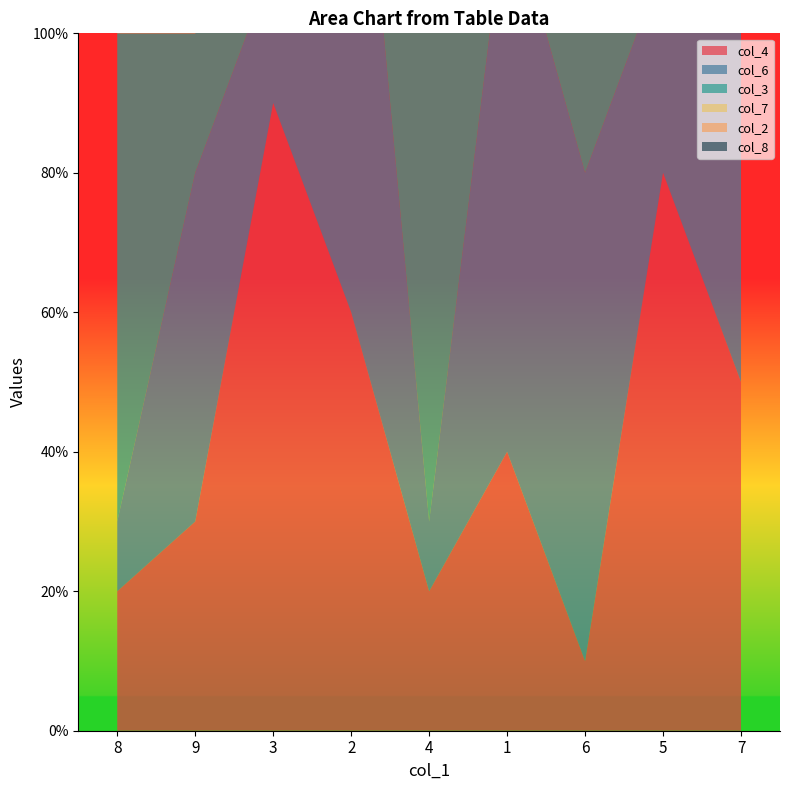

At which label is col_7 closest to 5?

2